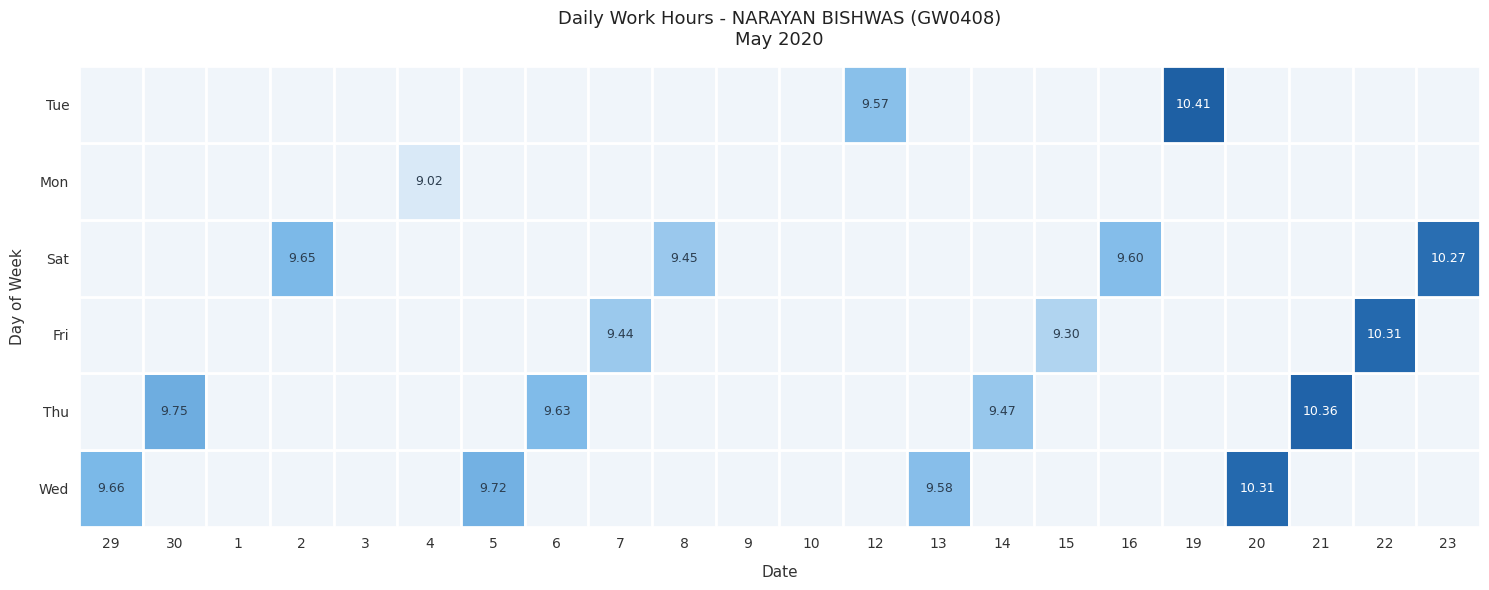

Is the value of Tue at 6 greater than the value of Sat at 2?

No